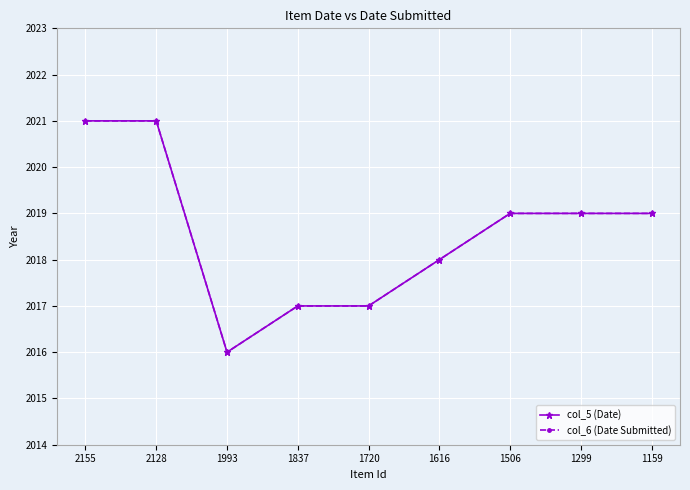

Reading left to right, list all the values displayed in this chart.

col_5 (Date): 2155=2021	2128=2021	1993=2016	1837=2017	1720=2017	1616=2018	1506=2019	1299=2019	1159=2019
col_6 (Date Submitted): 2155=2021	2128=2021	1993=2016	1837=2017	1720=2017	1616=2018	1506=2019	1299=2019	1159=2019